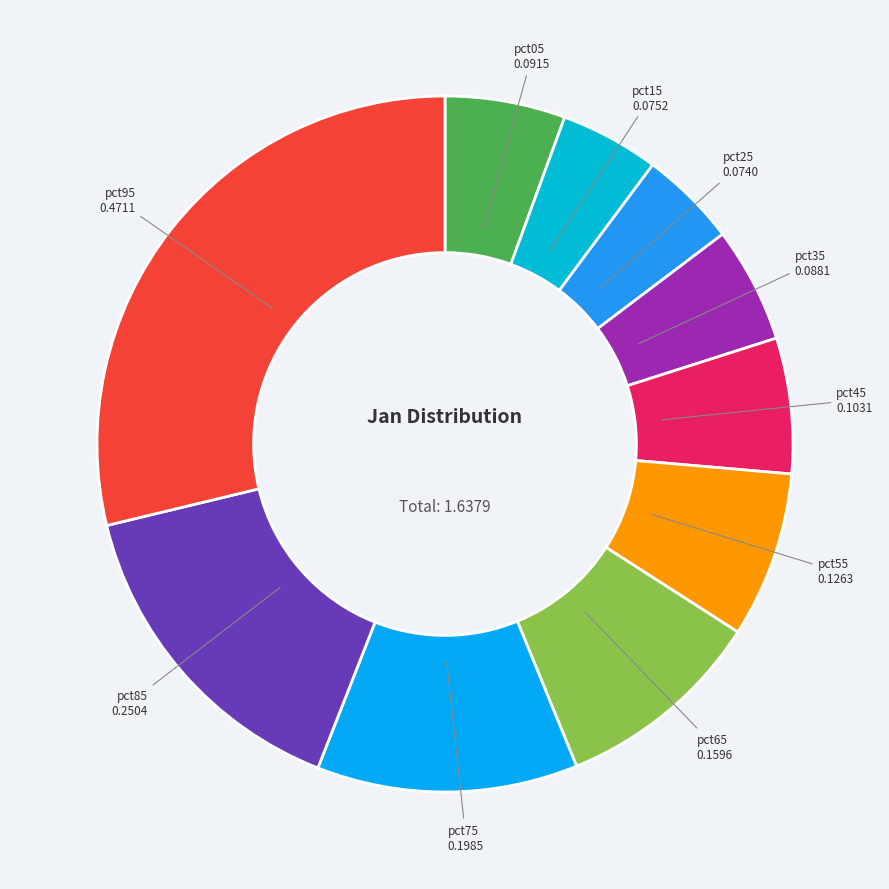

Which category has the biggest portion of the pie?

pct95